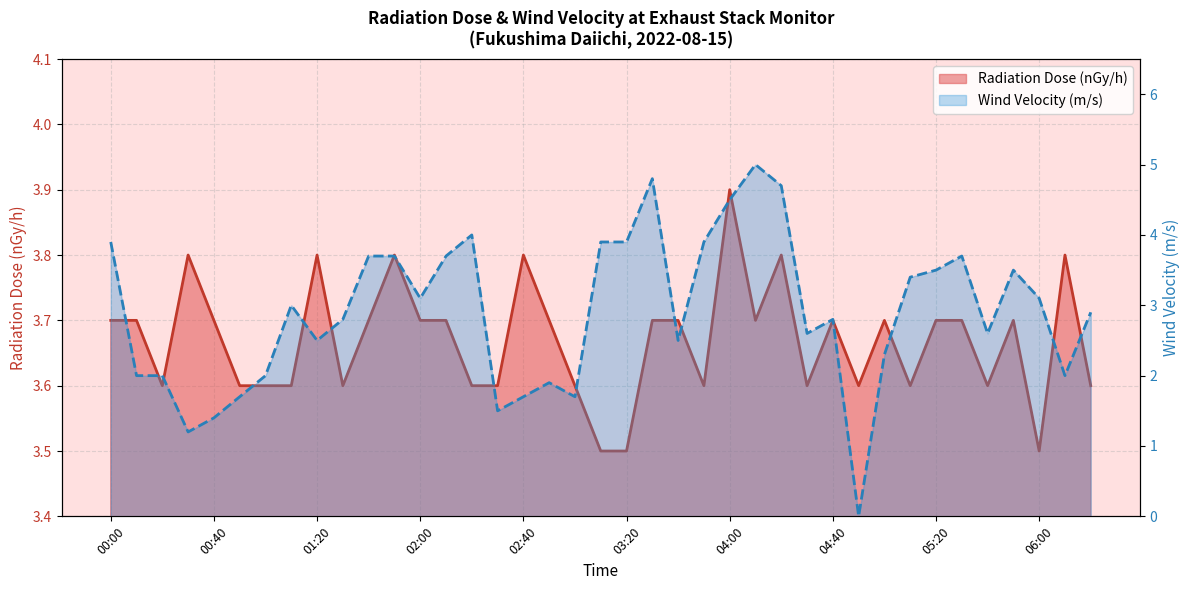

After their last crossing, which series has the higher values: Radiation Dose (nGy/h) or Wind Velocity (m/s)?

Radiation Dose (nGy/h)